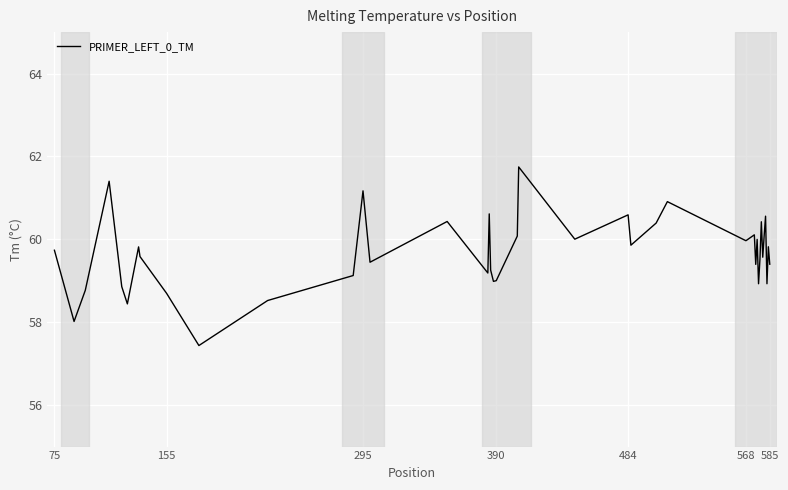

What is the minimum value shown in the chart?

57.4